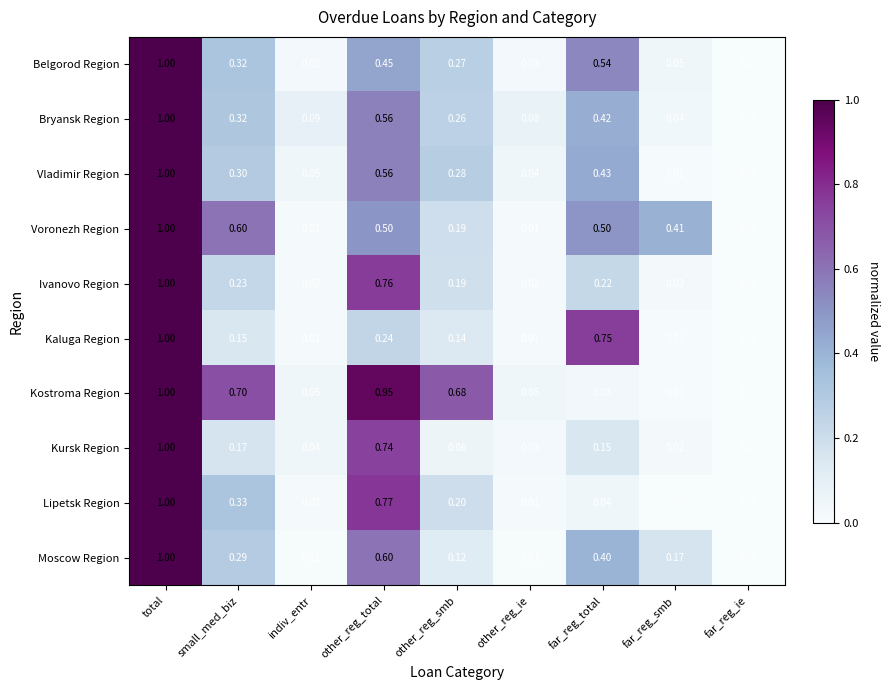

Which label corresponds to the largest value in the chart?

total